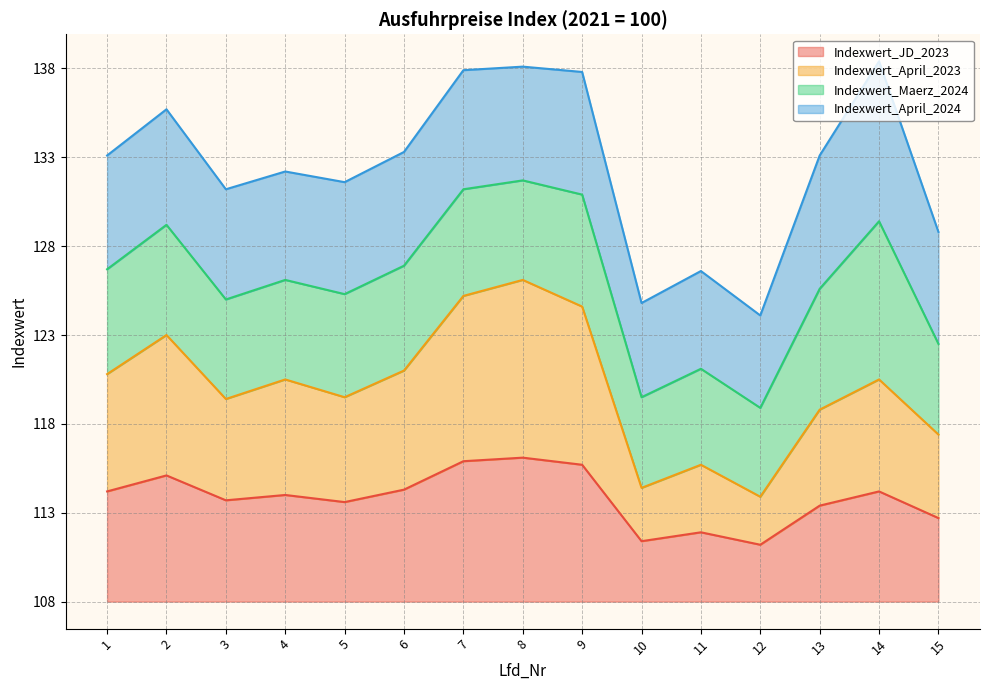

Which series changed the most between 9 and 15?

Indexwert_April_2023